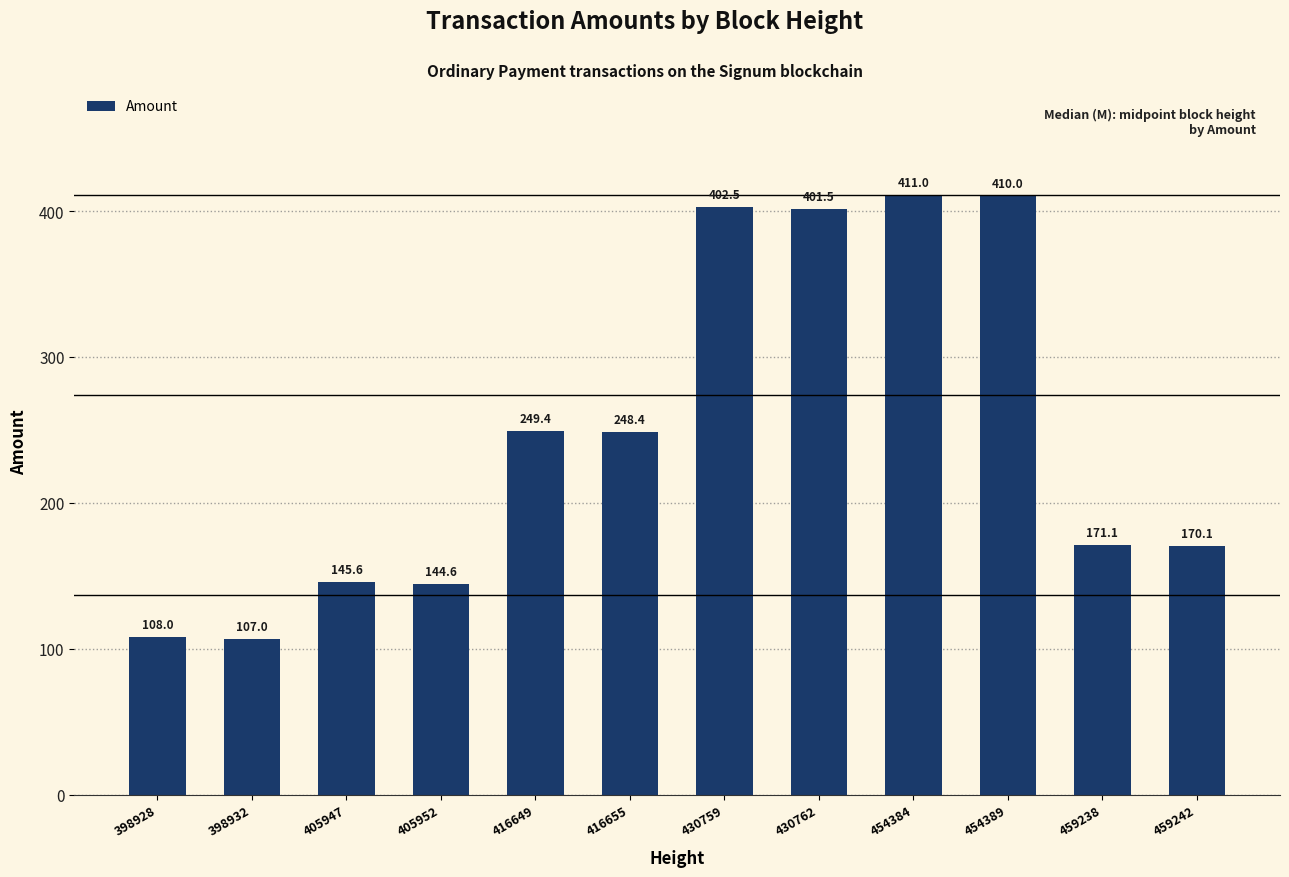

What is the smallest value displayed?

107.0